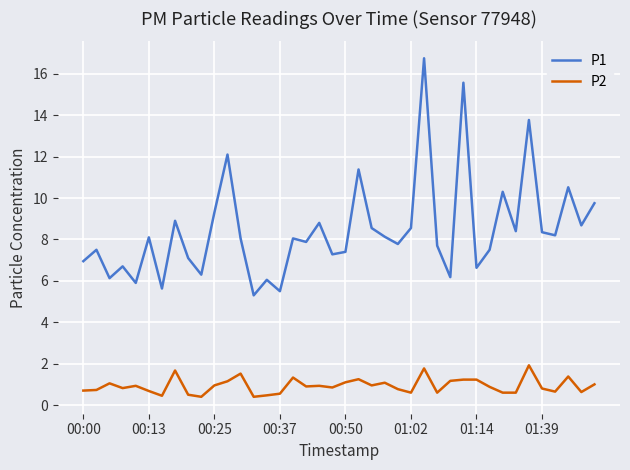

What are all the series names shown in the legend?

P1, P2